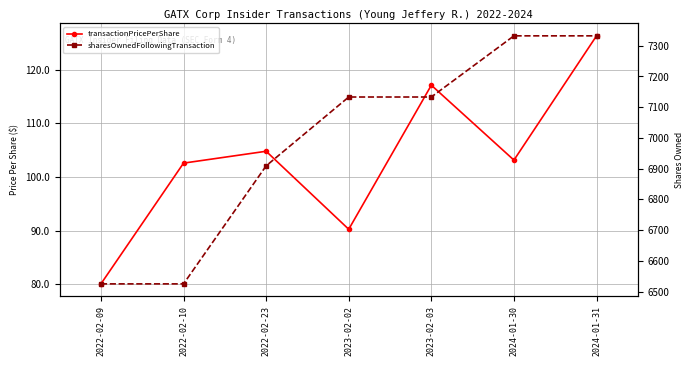

Which series changed the most between 2023-02-03 and 2024-01-31?

sharesOwnedFollowingTransaction